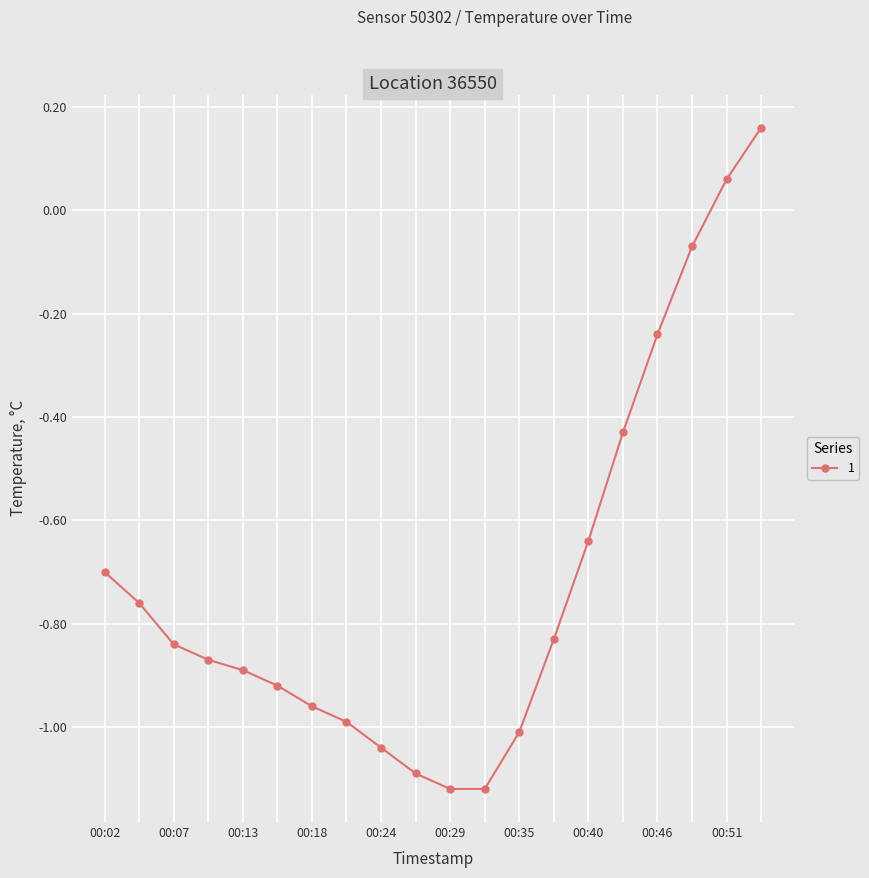

True or false: there are more than 2 points higher than both neighbors.

False